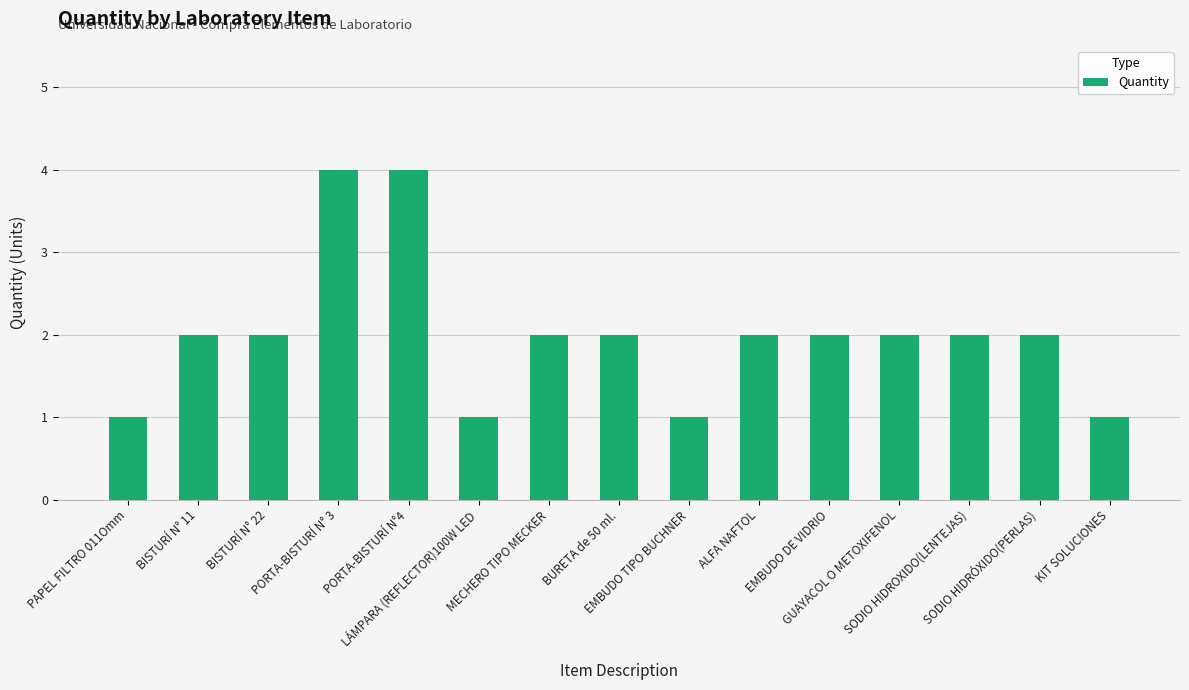

What is the difference between the values at BISTURÍ N° 11 and LÁMPARA (REFLECTOR)100W LED?

1